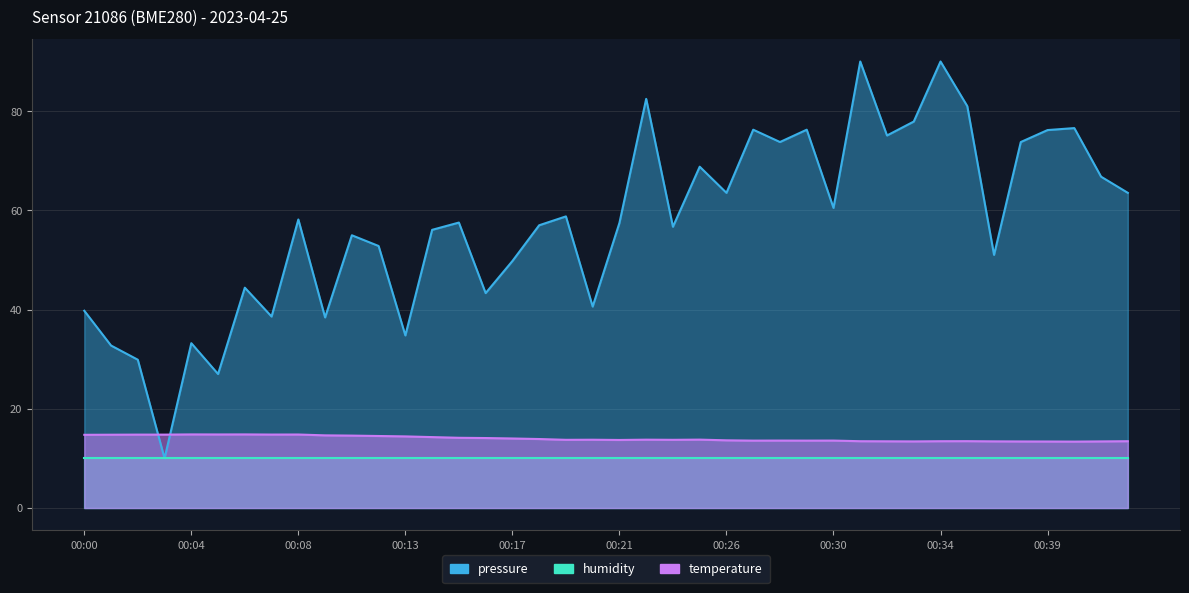

Where do pressure and temperature first cross each other?

00:02 and 00:03